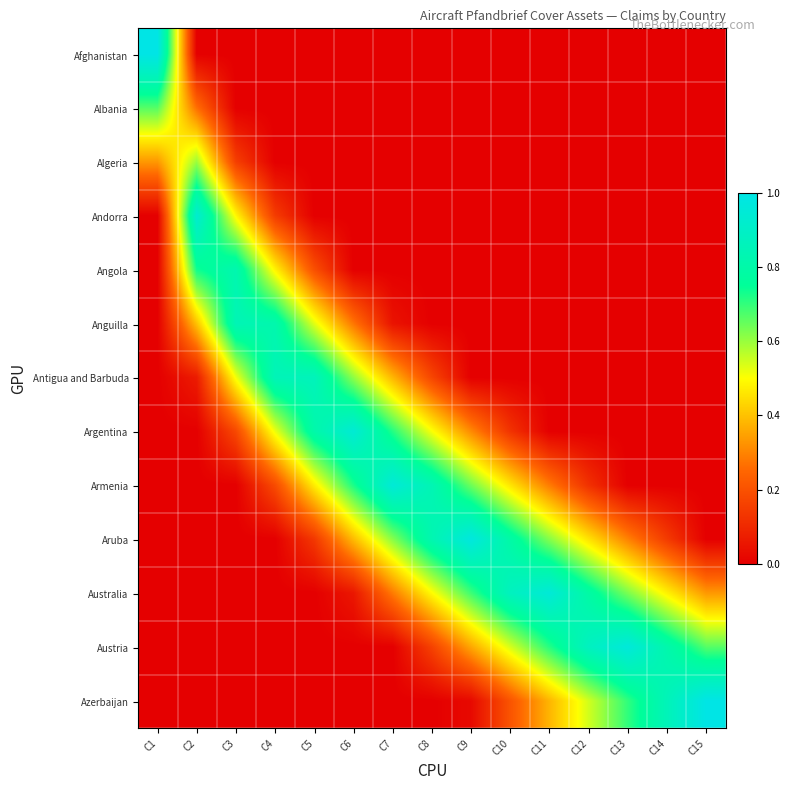

What is the maximum value shown in the chart?

1.0